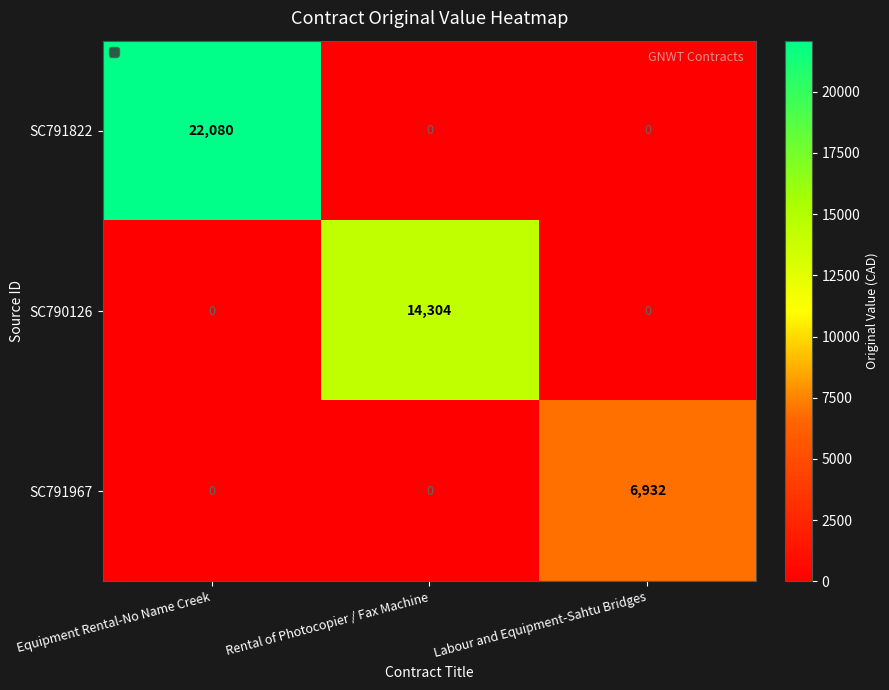

What value does the SC791967 series have at Labour and Equipment-Sahtu Bridges?

6932